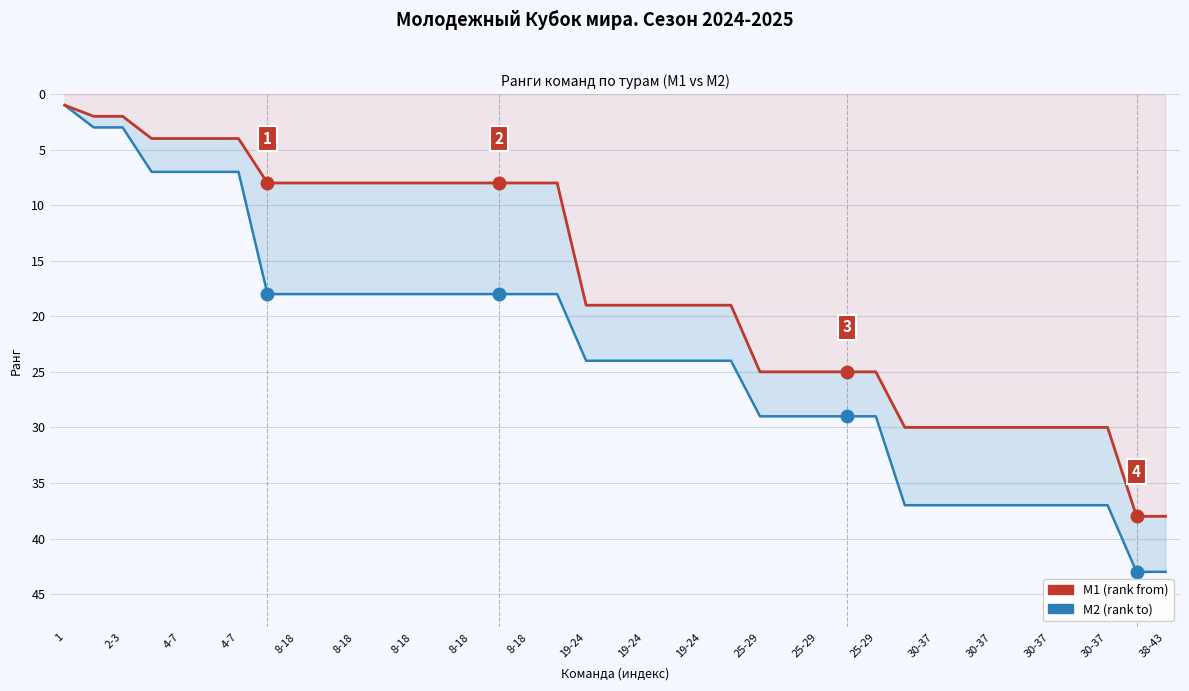

What is the approximate value of M2 (rank to) at 30-37?

37